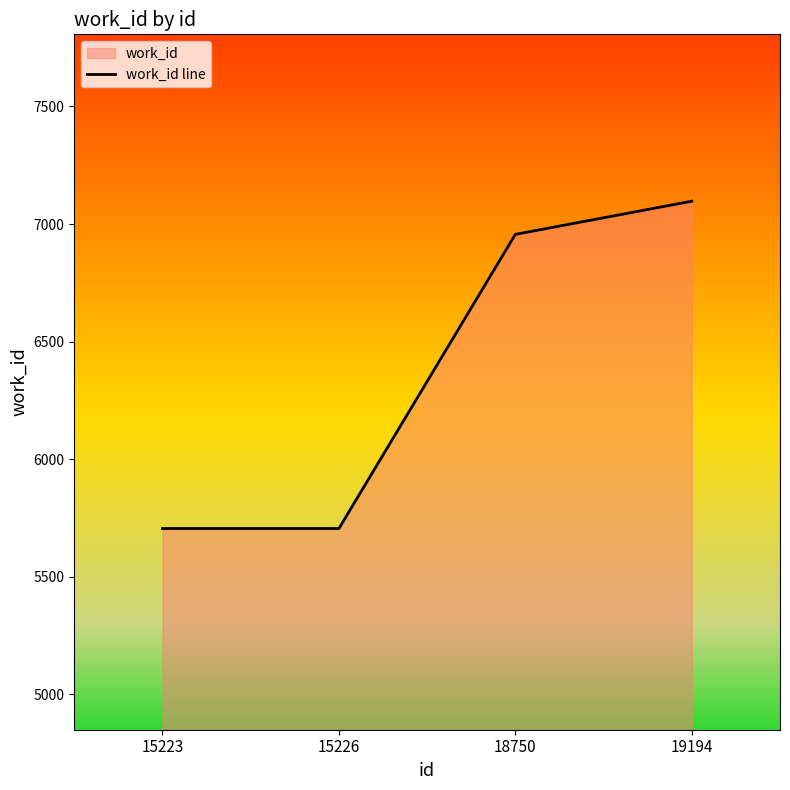

How many distinct data groups are displayed?

1